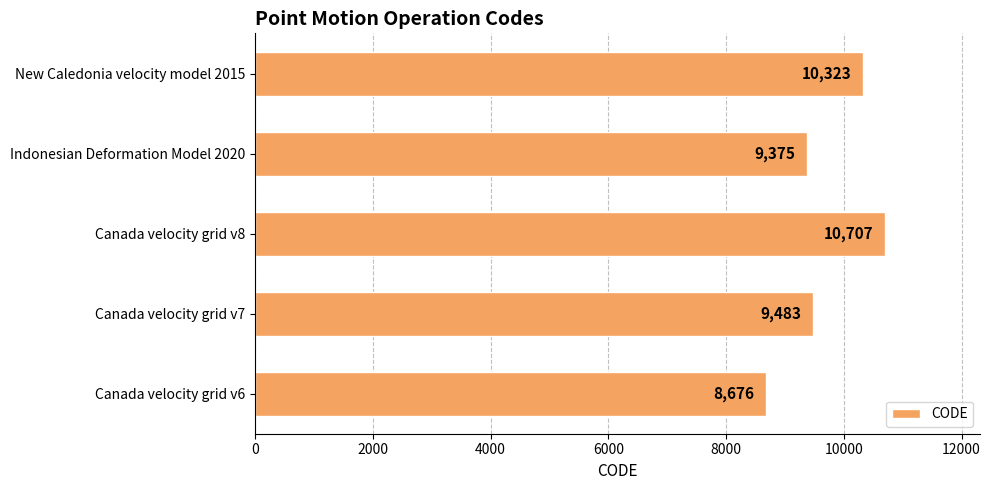

Reading bottom to top, transcribe all the data shown in this chart.

Canada velocity grid v6=8676	Canada velocity grid v7=9483	Canada velocity grid v8=10707	Indonesian Deformation Model 2020=9375	New Caledonia velocity model 2015=10323